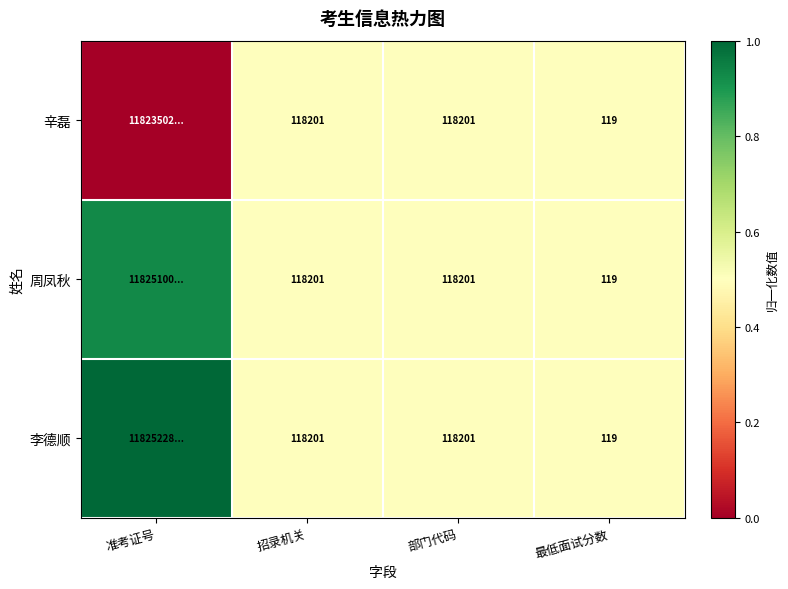

Which series has the largest total across all categories?

李德顺